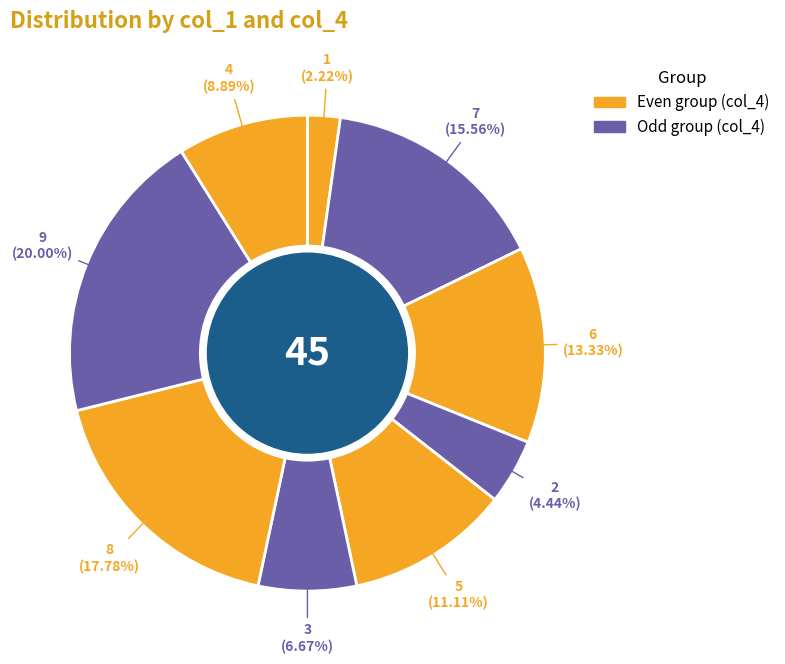

Is there a majority slice in this chart?

No